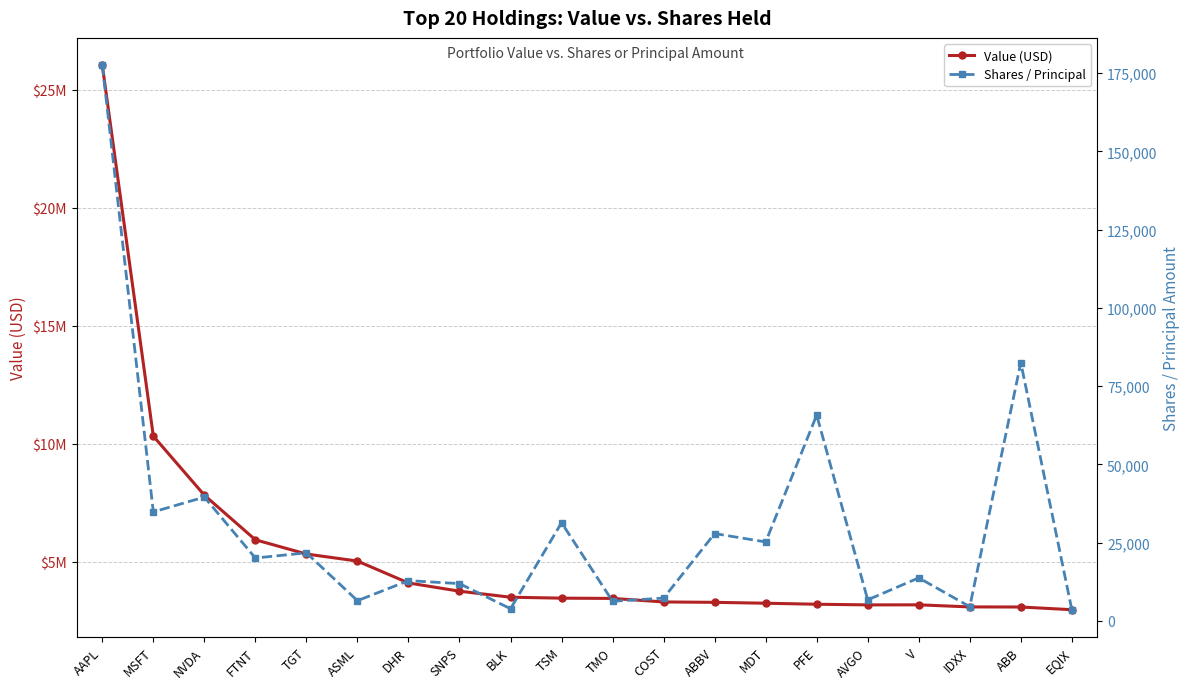

At which label does Shares / Principal reach its minimum?

EQIX